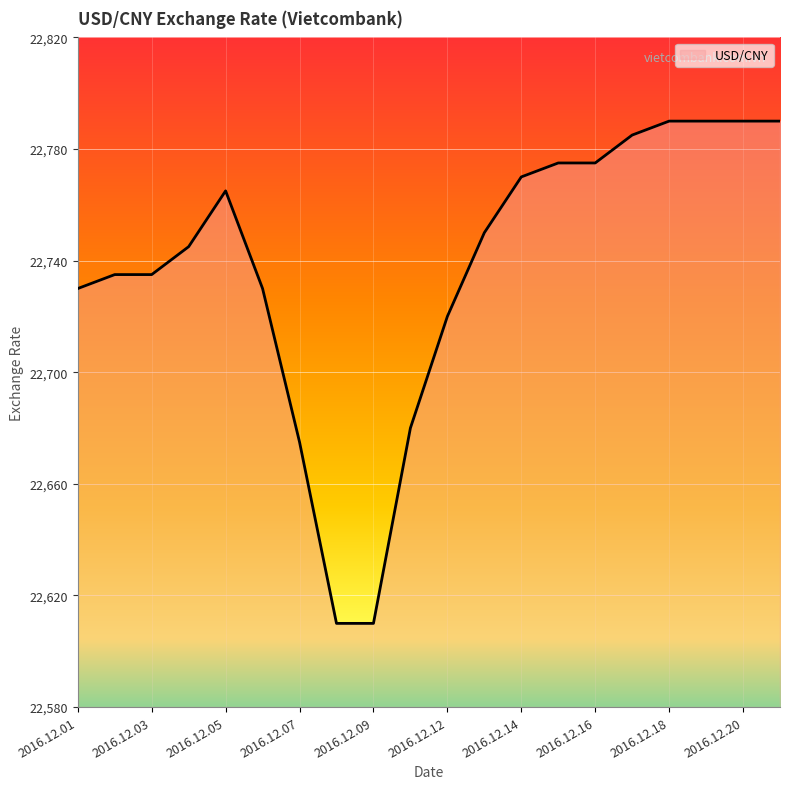

What is the difference between the maximum and minimum values?

180